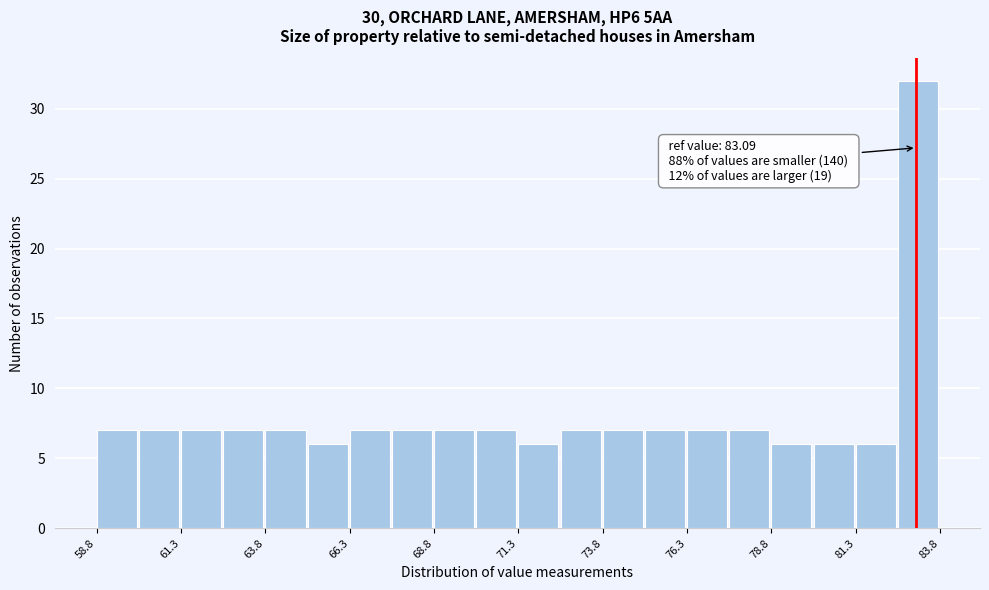

Around what value on the x-axis is the tallest bar? Give the approximate position of its centre, as read against the axis.

83.0